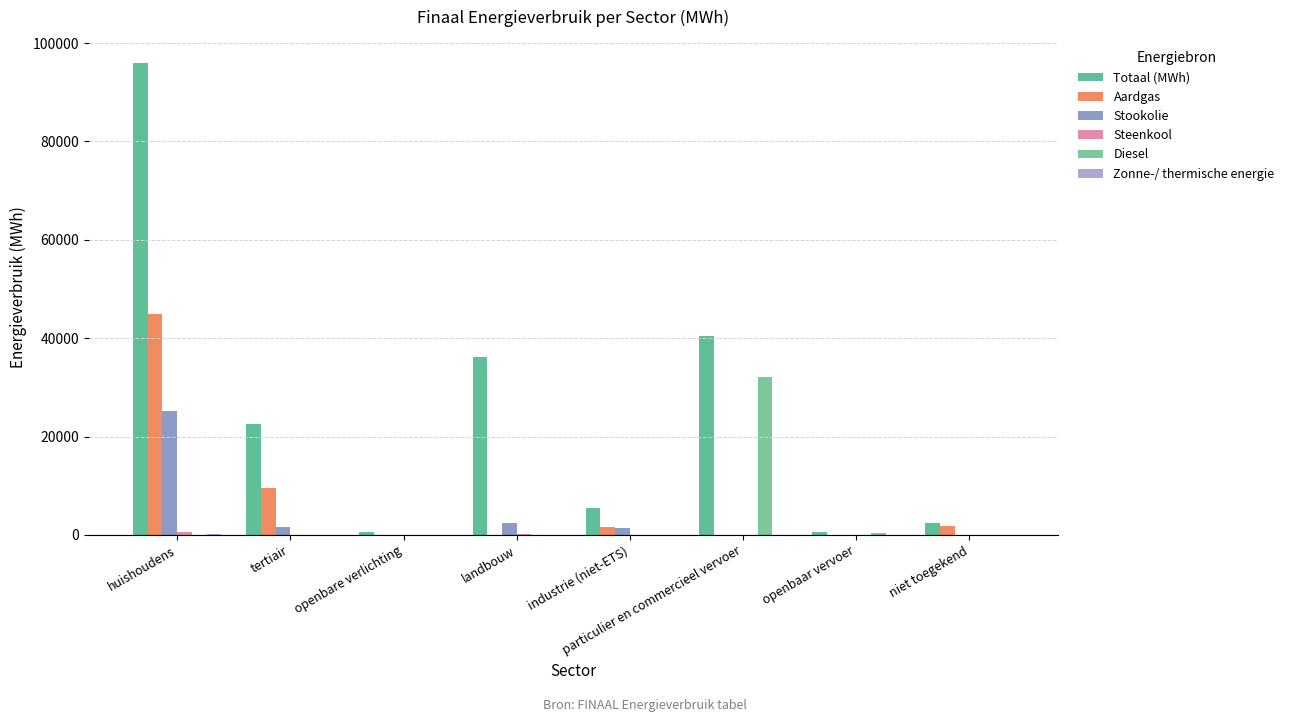

At openbare verlichting, list the series in order from smallest to largest.

Aardgas, Stookolie, Steenkool, Diesel, Zonne-/ thermische energie, Totaal (MWh)